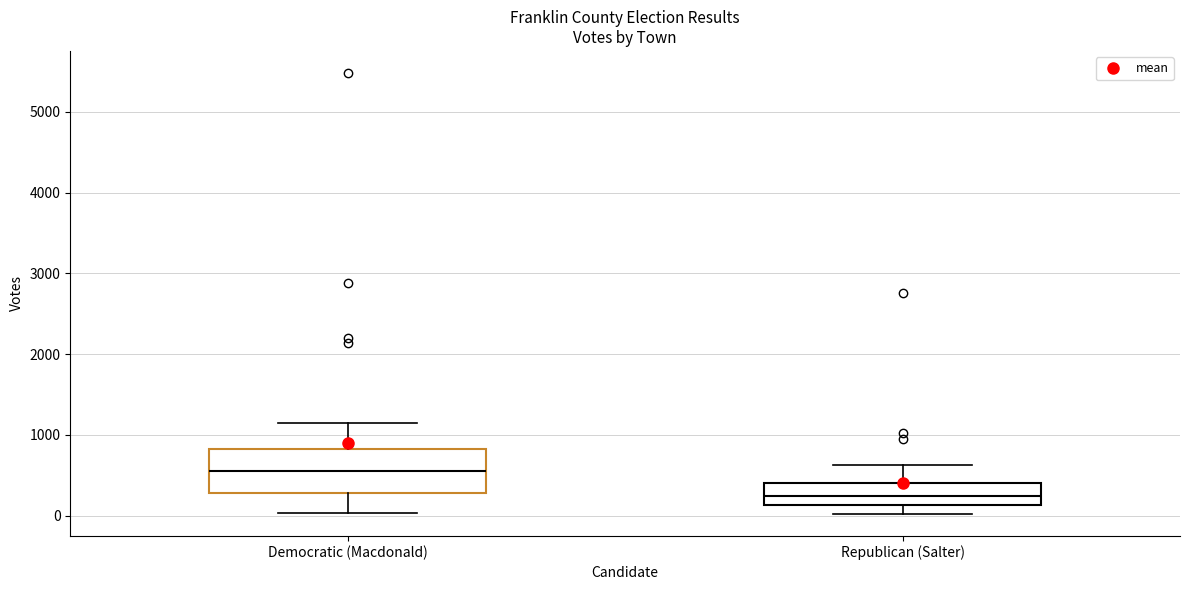

Reading left to right, read every box against the y-axis: the position of its median line, the range the box covers, and the ends of its whiskers. The values are not printed on the chart, so give them approximately, as read against the axis.

Democratic (Macdonald): median 600, box 300 to 800, whiskers 0 to 1100
Republican (Salter): median 200, box 100 to 400, whiskers 0 to 600